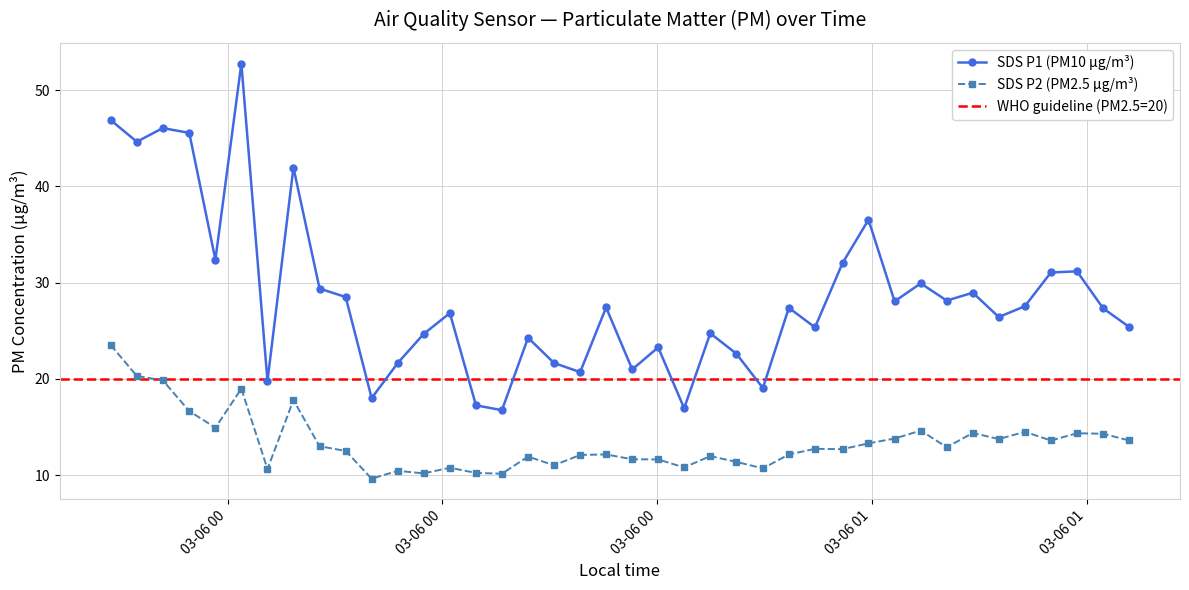

True or false: SDS P1 (PM10 µg/m³) has more than 1 interior local peaks.

True